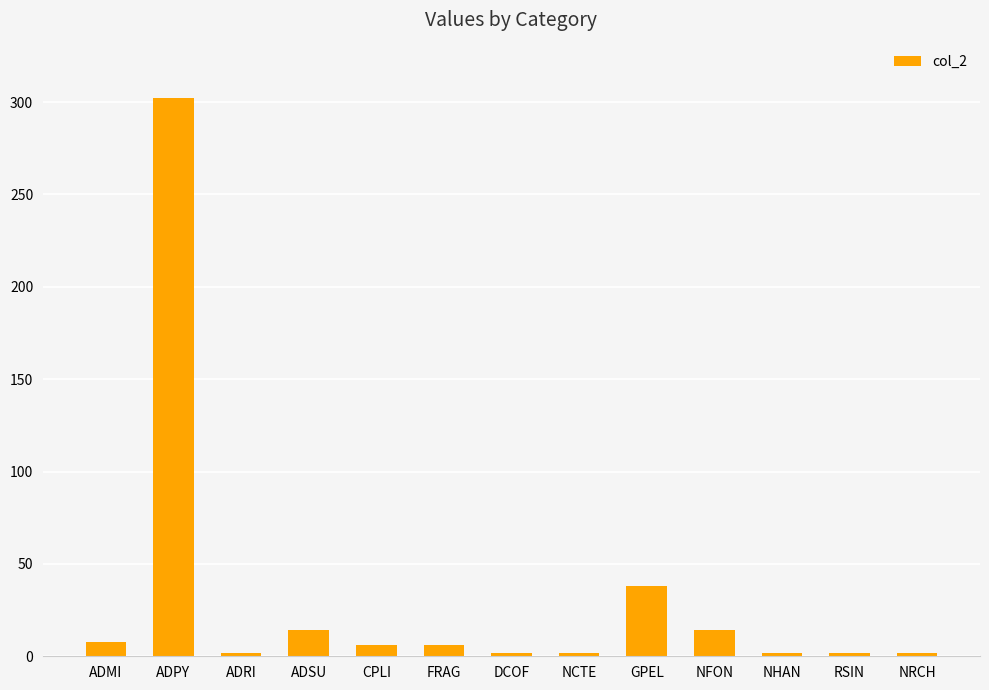

What is the label of the 6th bar from the right?

NCTE